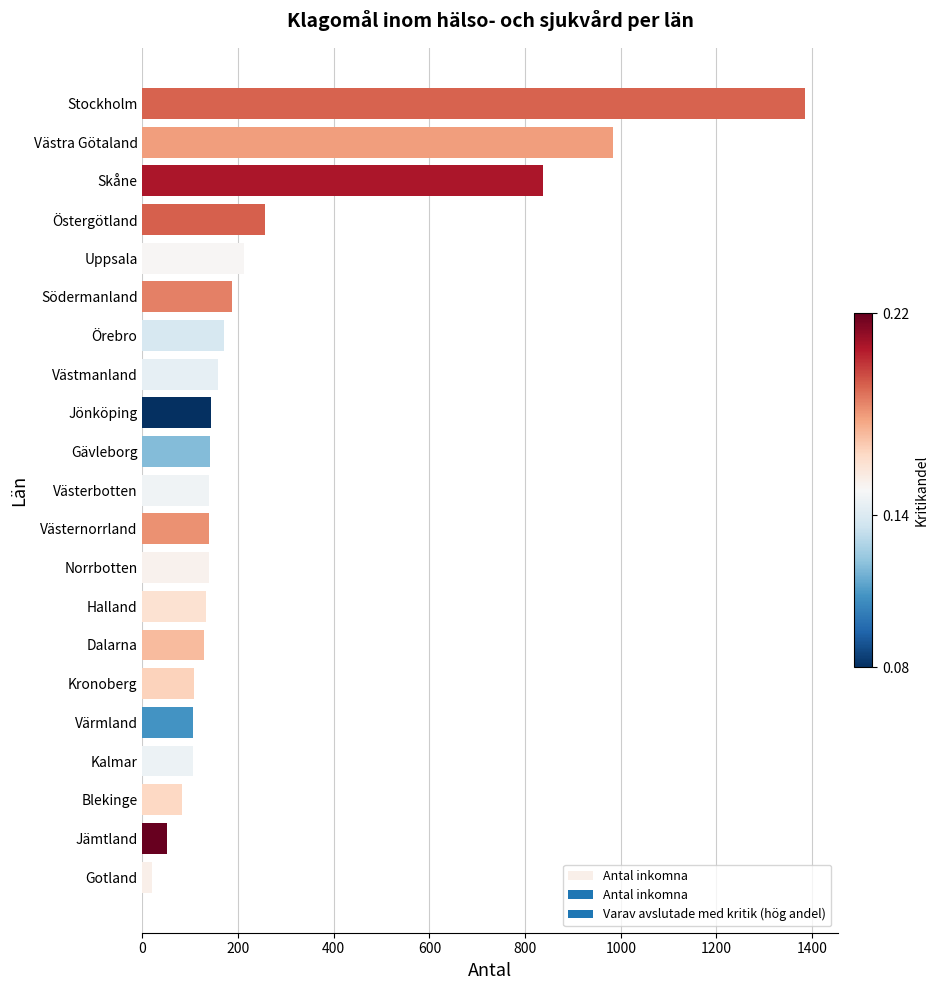

At which label is the value closest to 702?

Skåne